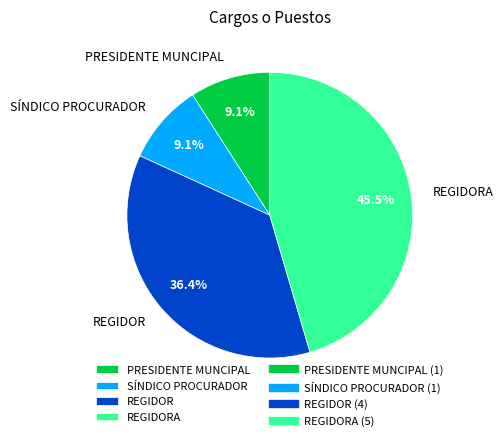

Which has a higher value, SÍNDICO PROCURADOR or REGIDORA?

REGIDORA